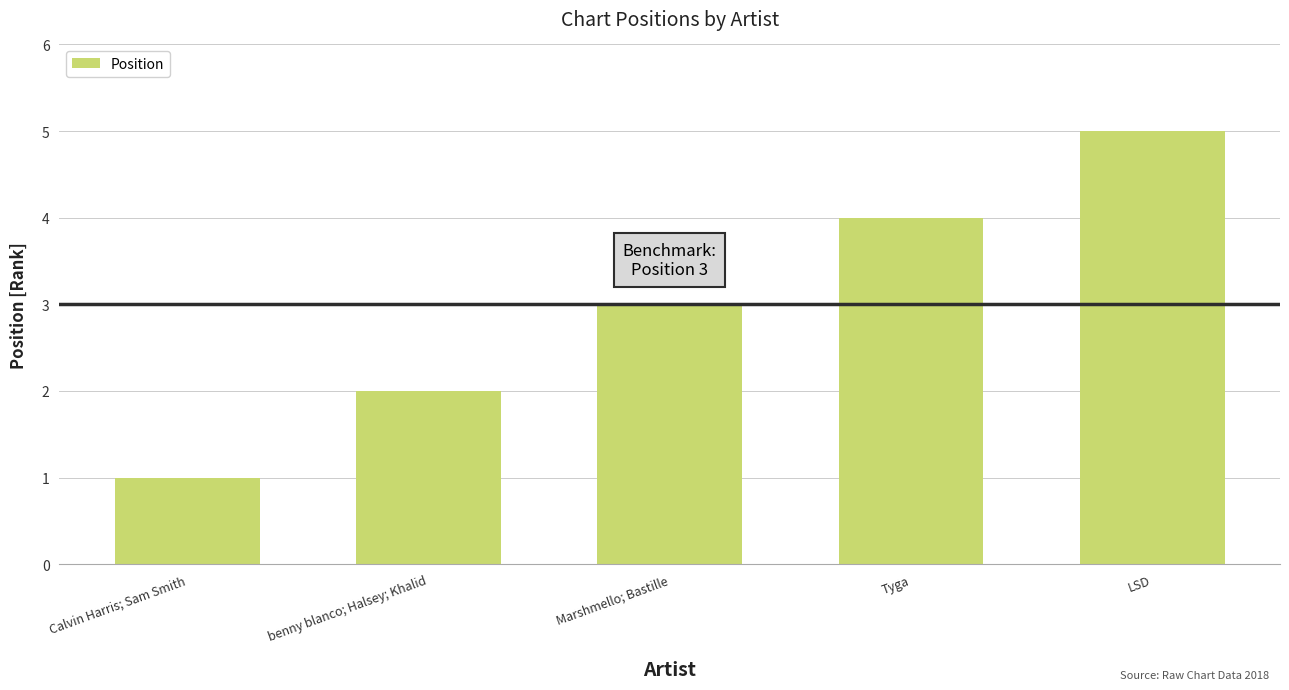

Approximately how many times larger is the value at Calvin Harris; Sam Smith compared to benny blanco; Halsey; Khalid?

0.5